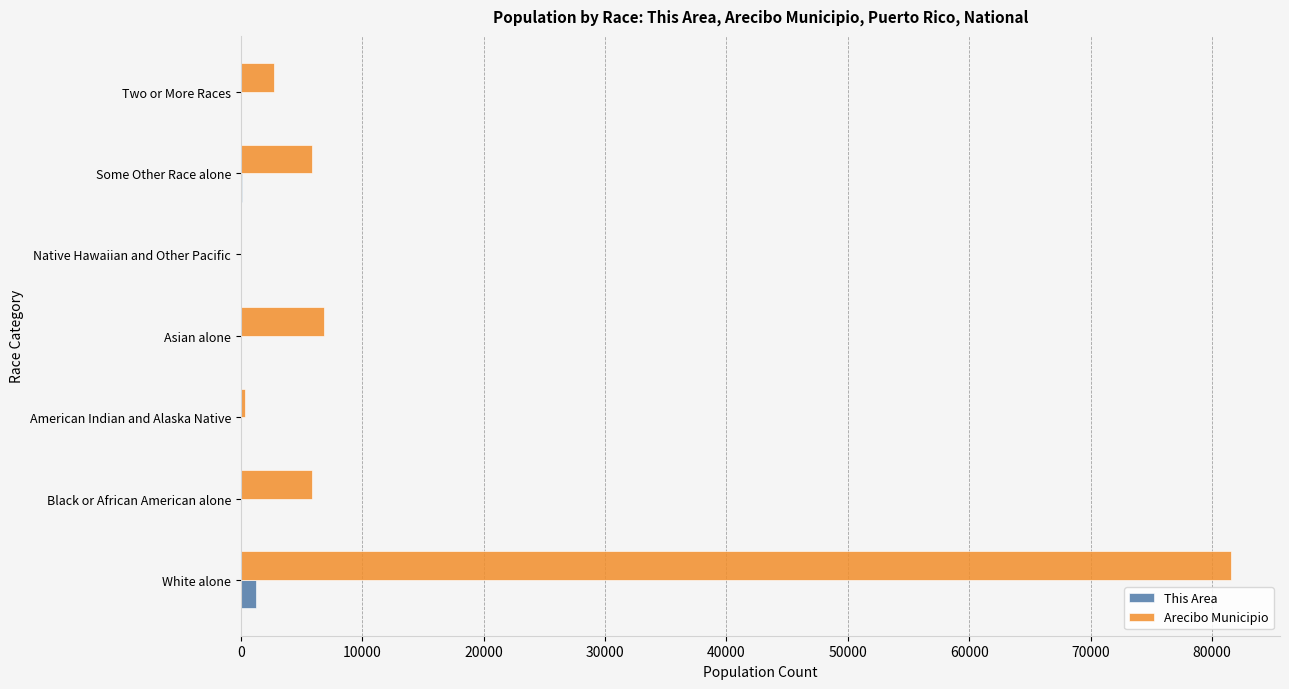

Is it true that Arecibo Municipio equals 6831 at Asian alone?

True